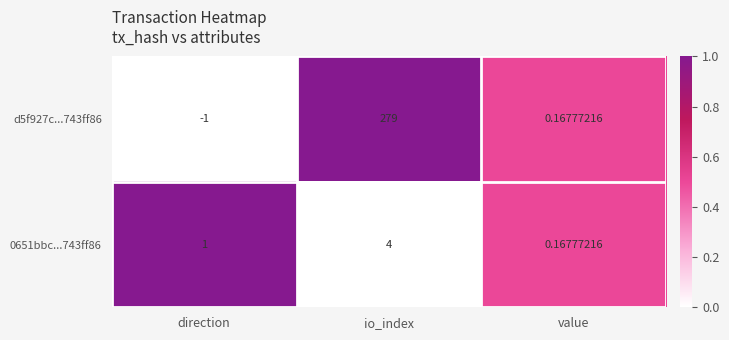

Which label corresponds to the largest value in the chart?

io_index